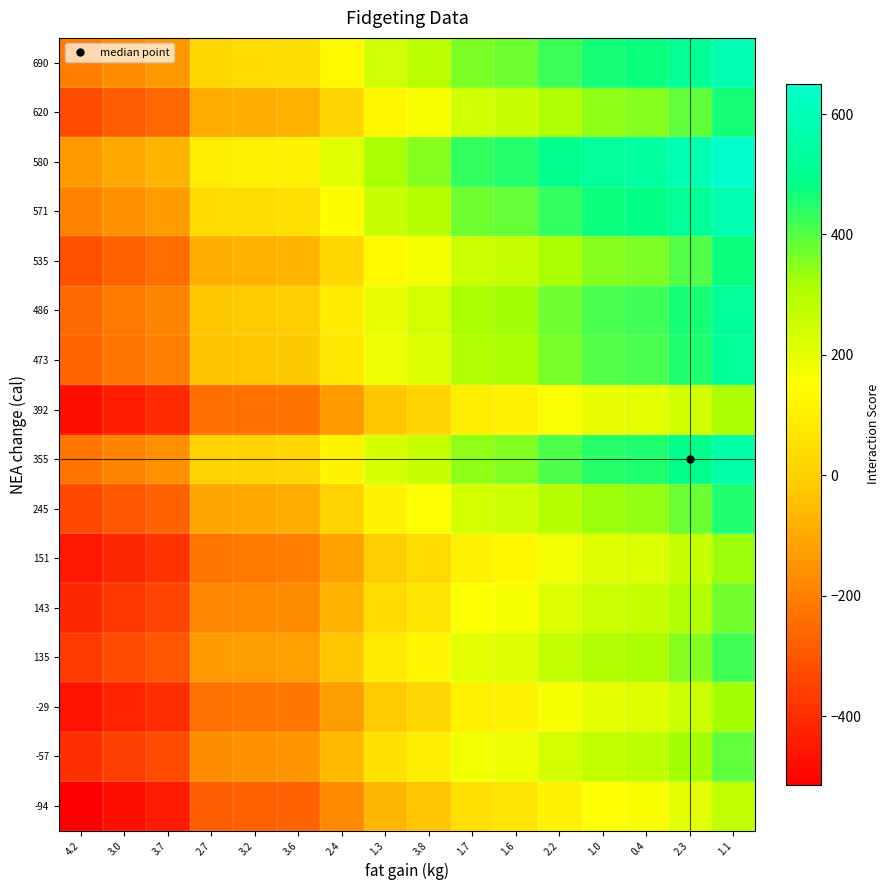

Reading left to right, list all the values displayed in this chart.

-94: 4.2=-514.0	3.0=-477.0	3.7=-449.0	2.7=-285.0	3.2=-277.0	3.6=-269.0	2.4=-175.0	1.3=-65.0	3.8=-28.0	1.7=53.0	1.6=66.0	2.2=115.0	1.0=151.0	0.4=160.0	2.3=200.0	1.1=270.0
-57: 4.2=-394.0	3.0=-357.0	3.7=-329.0	2.7=-165.0	3.2=-157.0	3.6=-149.0	2.4=-55.0	1.3=55.0	3.8=92.0	1.7=173.0	1.6=186.0	2.2=235.0	1.0=271.0	0.4=280.0	2.3=320.0	1.1=390.0
-29: 4.2=-464.0	3.0=-427.0	3.7=-399.0	2.7=-235.0	3.2=-227.0	3.6=-219.0	2.4=-125.0	1.3=-15.0	3.8=22.0	1.7=103.0	1.6=116.0	2.2=165.0	1.0=201.0	0.4=210.0	2.3=250.0	1.1=320.0
135: 4.2=-364.0	3.0=-327.0	3.7=-299.0	2.7=-135.0	3.2=-127.0	3.6=-119.0	2.4=-25.0	1.3=85.0	3.8=122.0	1.7=203.0	1.6=216.0	2.2=265.0	1.0=301.0	0.4=310.0	2.3=350.0	1.1=420.0
143: 4.2=-414.0	3.0=-377.0	3.7=-349.0	2.7=-185.0	3.2=-177.0	3.6=-169.0	2.4=-75.0	1.3=35.0	3.8=72.0	1.7=153.0	1.6=166.0	2.2=215.0	1.0=251.0	0.4=260.0	2.3=300.0	1.1=370.0
151: 4.2=-454.0	3.0=-417.0	3.7=-389.0	2.7=-225.0	3.2=-217.0	3.6=-209.0	2.4=-115.0	1.3=-5.0	3.8=32.0	1.7=113.0	1.6=126.0	2.2=175.0	1.0=211.0	0.4=220.0	2.3=260.0	1.1=330.0
245: 4.2=-334.0	3.0=-297.0	3.7=-269.0	2.7=-105.0	3.2=-97.0	3.6=-89.0	2.4=5.0	1.3=115.0	3.8=152.0	1.7=233.0	1.6=246.0	2.2=295.0	1.0=331.0	0.4=340.0	2.3=380.0	1.1=450.0
355: 4.2=-224.0	3.0=-187.0	3.7=-159.0	2.7=5.0	3.2=13.0	3.6=21.0	2.4=115.0	1.3=225.0	3.8=262.0	1.7=343.0	1.6=356.0	2.2=405.0	1.0=441.0	0.4=450.0	2.3=490.0	1.1=560.0
392: 4.2=-474.0	3.0=-437.0	3.7=-409.0	2.7=-245.0	3.2=-237.0	3.6=-229.0	2.4=-135.0	1.3=-25.0	3.8=12.0	1.7=93.0	1.6=106.0	2.2=155.0	1.0=191.0	0.4=200.0	2.3=240.0	1.1=310.0
473: 4.2=-264.0	3.0=-227.0	3.7=-199.0	2.7=-35.0	3.2=-27.0	3.6=-19.0	2.4=75.0	1.3=185.0	3.8=222.0	1.7=303.0	1.6=316.0	2.2=365.0	1.0=401.0	0.4=410.0	2.3=450.0	1.1=520.0
486: 4.2=-254.0	3.0=-217.0	3.7=-189.0	2.7=-25.0	3.2=-17.0	3.6=-9.0	2.4=85.0	1.3=195.0	3.8=232.0	1.7=313.0	1.6=326.0	2.2=375.0	1.0=411.0	0.4=420.0	2.3=460.0	1.1=530.0
535: 4.2=-314.0	3.0=-277.0	3.7=-249.0	2.7=-85.0	3.2=-77.0	3.6=-69.0	2.4=25.0	1.3=135.0	3.8=172.0	1.7=253.0	1.6=266.0	2.2=315.0	1.0=351.0	0.4=360.0	2.3=400.0	1.1=470.0
571: 4.2=-194.0	3.0=-157.0	3.7=-129.0	2.7=35.0	3.2=43.0	3.6=51.0	2.4=145.0	1.3=255.0	3.8=292.0	1.7=373.0	1.6=386.0	2.2=435.0	1.0=471.0	0.4=480.0	2.3=520.0	1.1=590.0
580: 4.2=-134.0	3.0=-97.0	3.7=-69.0	2.7=95.0	3.2=103.0	3.6=111.0	2.4=205.0	1.3=315.0	3.8=352.0	1.7=433.0	1.6=446.0	2.2=495.0	1.0=531.0	0.4=540.0	2.3=580.0	1.1=650.0
620: 4.2=-324.0	3.0=-287.0	3.7=-259.0	2.7=-95.0	3.2=-87.0	3.6=-79.0	2.4=15.0	1.3=125.0	3.8=162.0	1.7=243.0	1.6=256.0	2.2=305.0	1.0=341.0	0.4=350.0	2.3=390.0	1.1=460.0
690: 4.2=-204.0	3.0=-167.0	3.7=-139.0	2.7=25.0	3.2=33.0	3.6=41.0	2.4=135.0	1.3=245.0	3.8=282.0	1.7=363.0	1.6=376.0	2.2=425.0	1.0=461.0	0.4=470.0	2.3=510.0	1.1=580.0